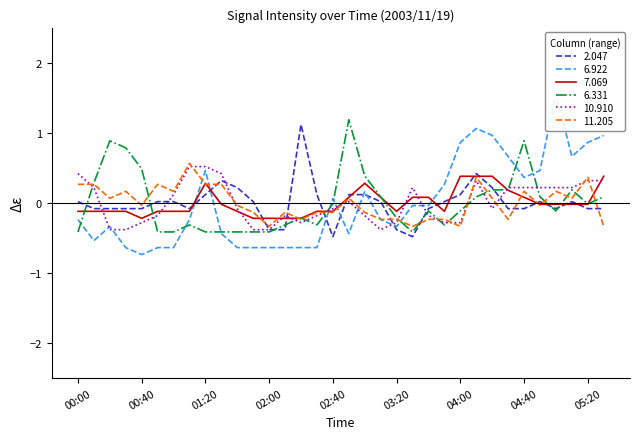

What is the label of the 23rd point from the left?

03:40